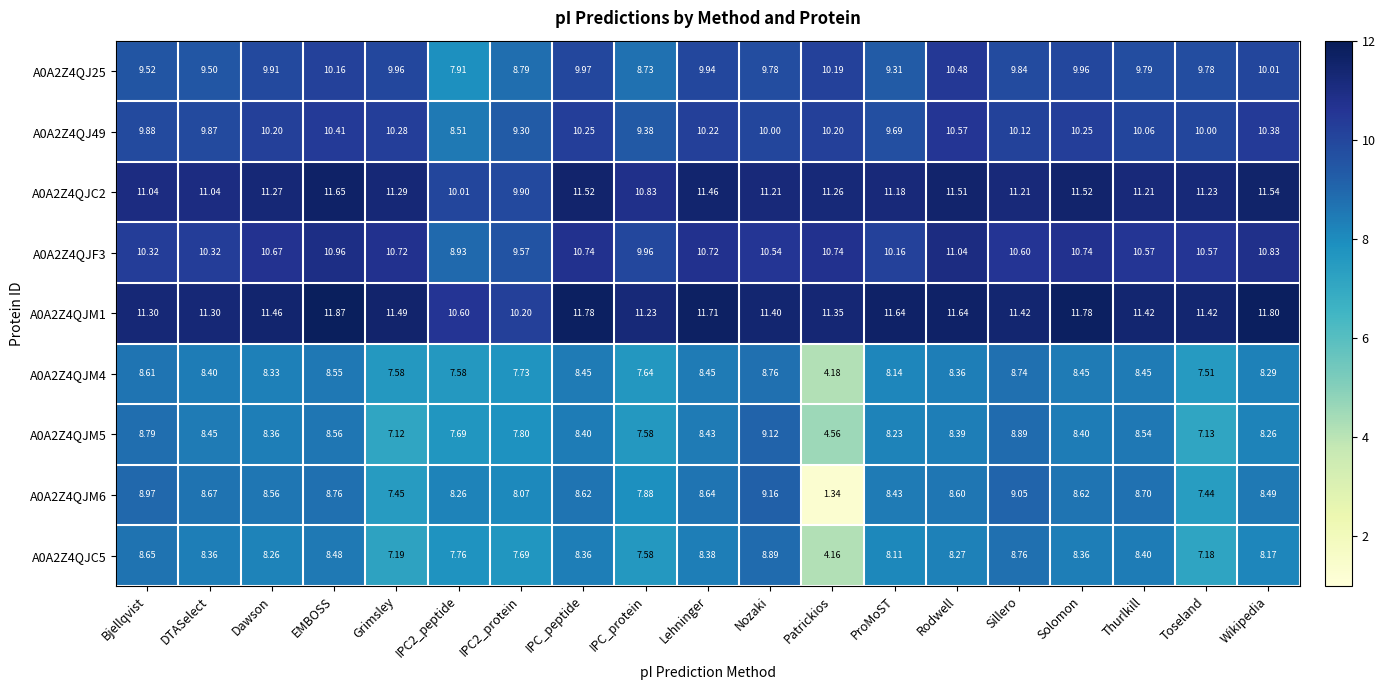

How many data points does each series have?

19